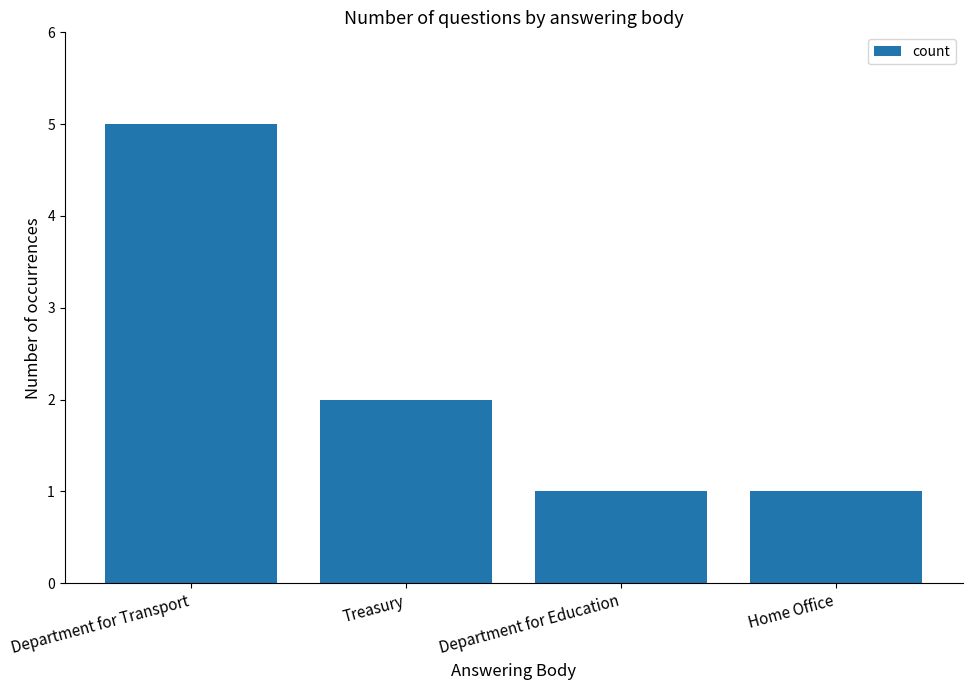

Is it true that the value at Department for Transport is 5?

True